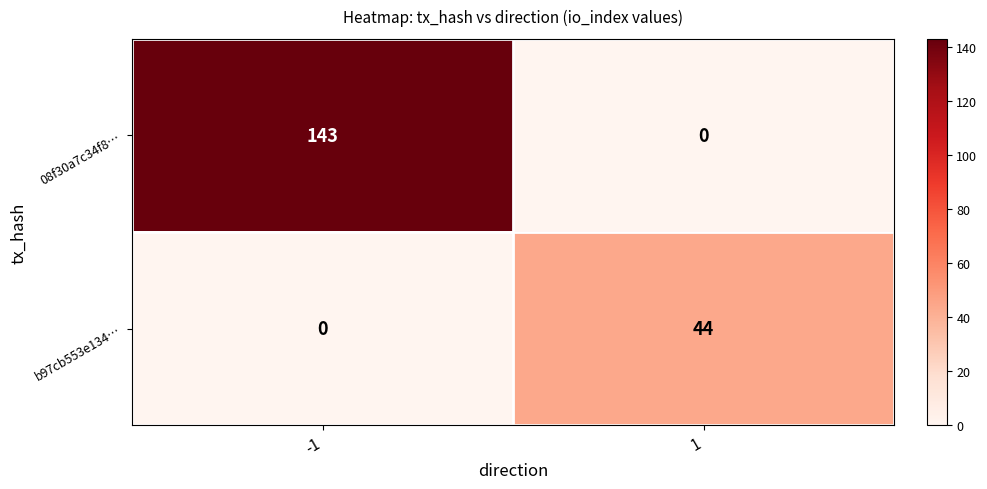

What is the sum of the b97cb553e134… values at -1 and 1?

44